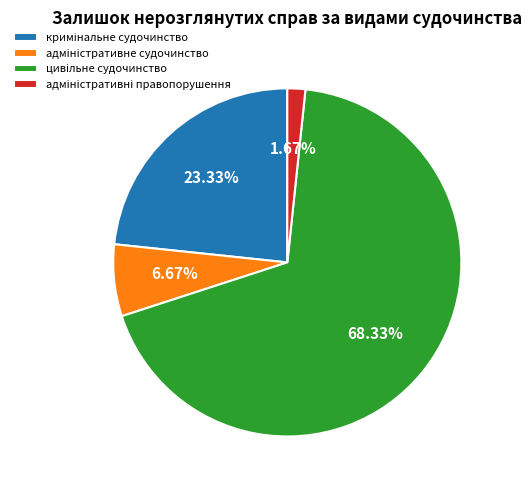

Is there any slice that represents more than half of the pie?

Yes